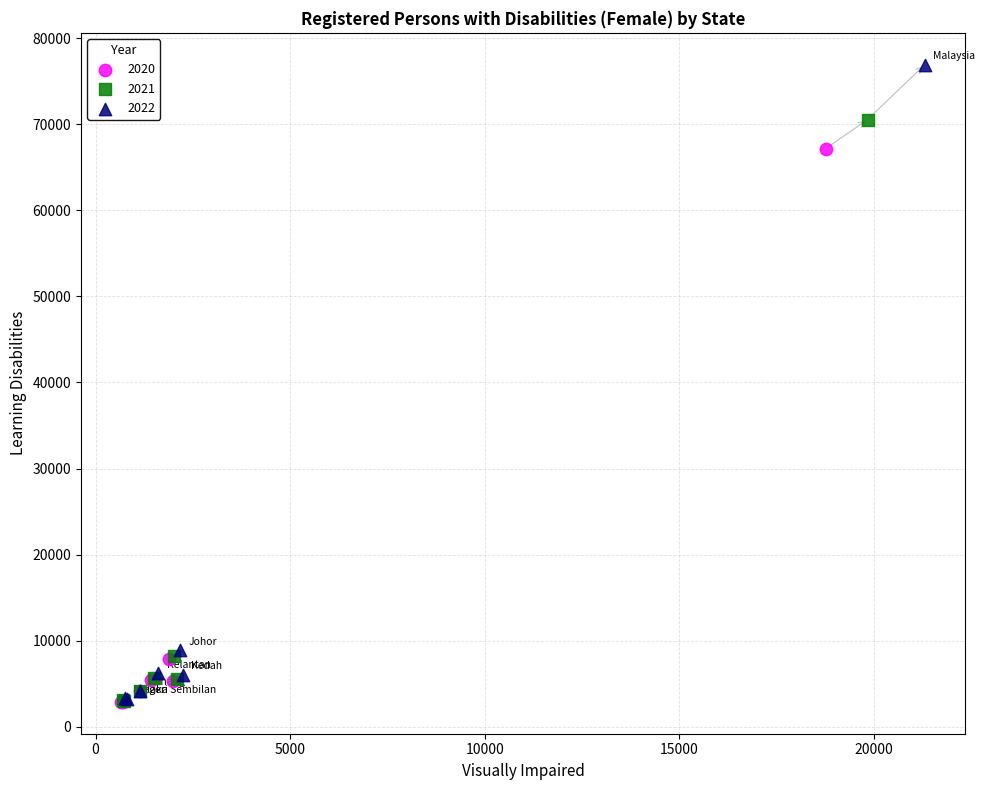

Which series contains the highest Y value?

2022